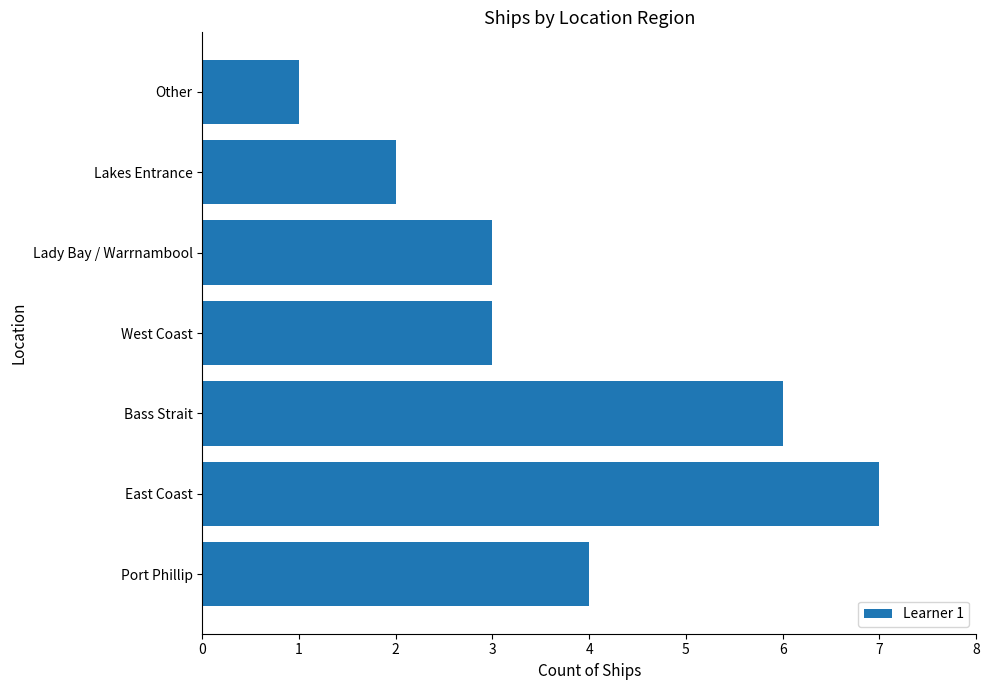

How many values are between 2 and 6?

5